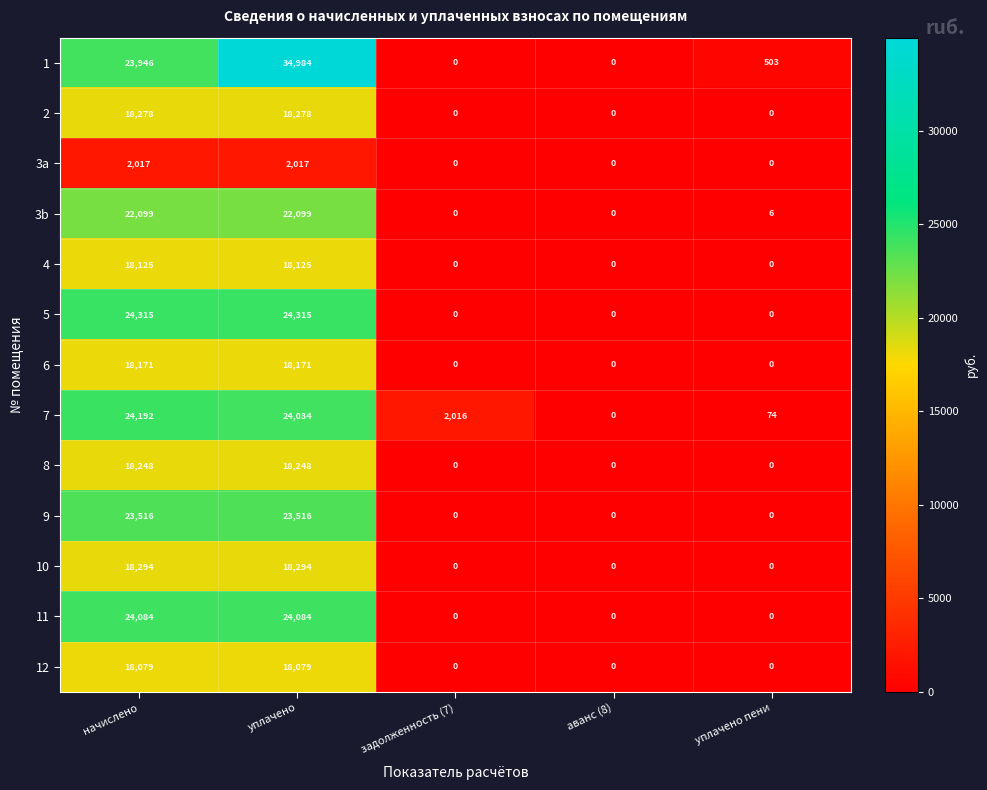

List the labels in order of 7 value, smallest first.

аванс (8), уплачено пени, задолженность (7), уплачено, начислено